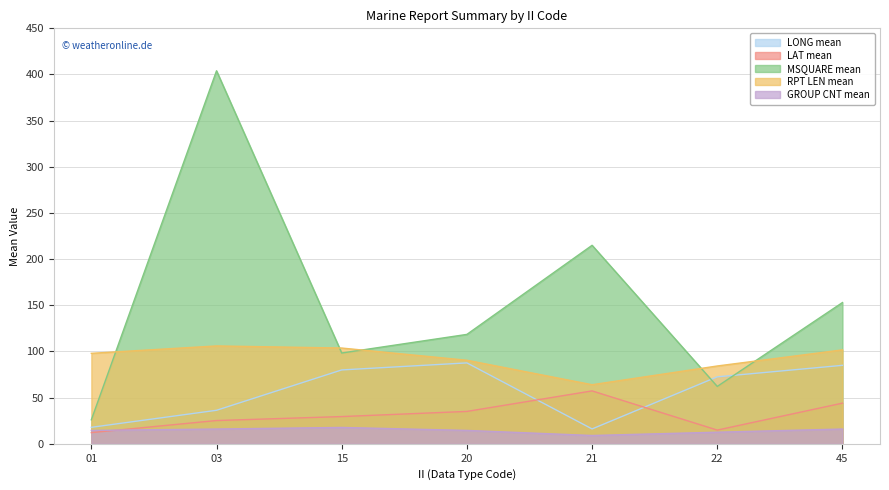

Is the value of LONG_mean at 03 greater than the value of MSQUARE_mean at 22?

No